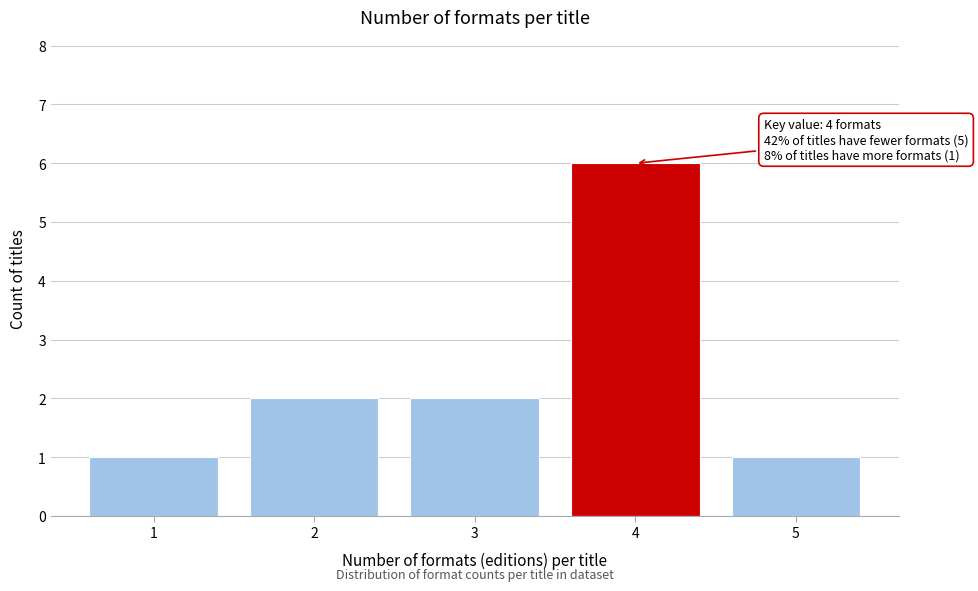

Reading left to right, what are all the values shown in this chart?

1=1	2=2	3=2	4=6	5=1